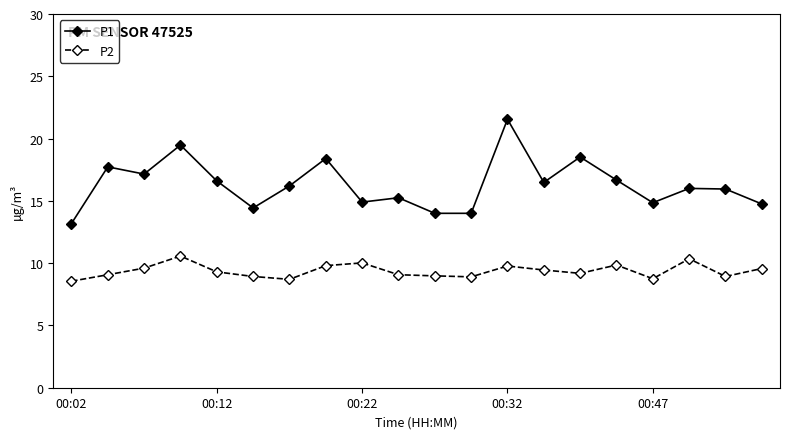

What is the difference between the second highest and minimum values in the P2 series?

1.8